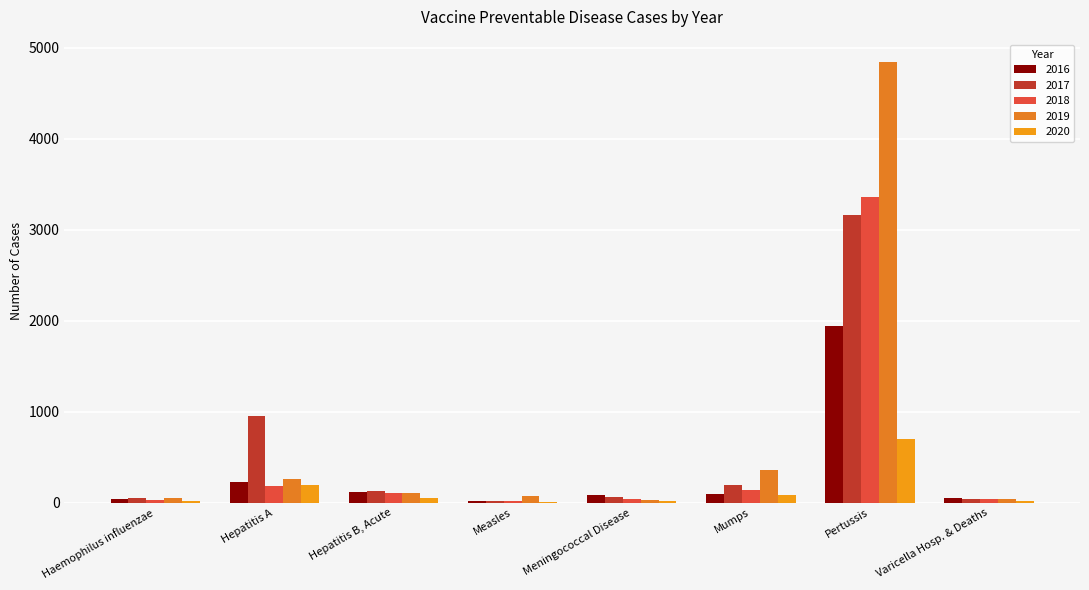

Which series has the largest total across all categories?

2019